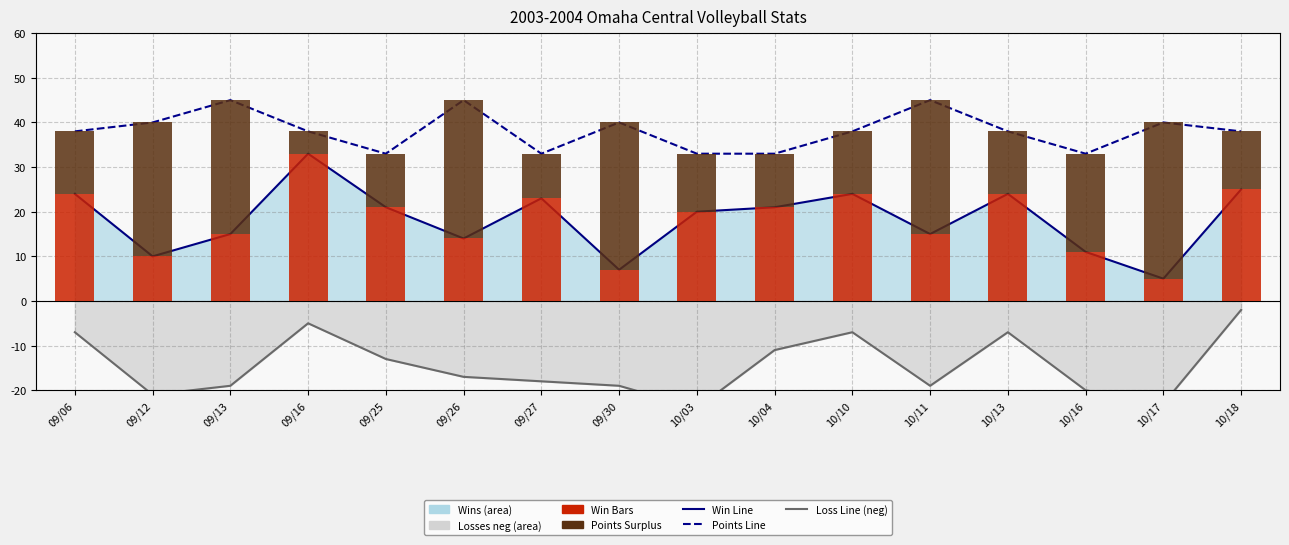

Is the value of Loss Line (neg) at 09/25 greater than the value of Points at 10/16?

No